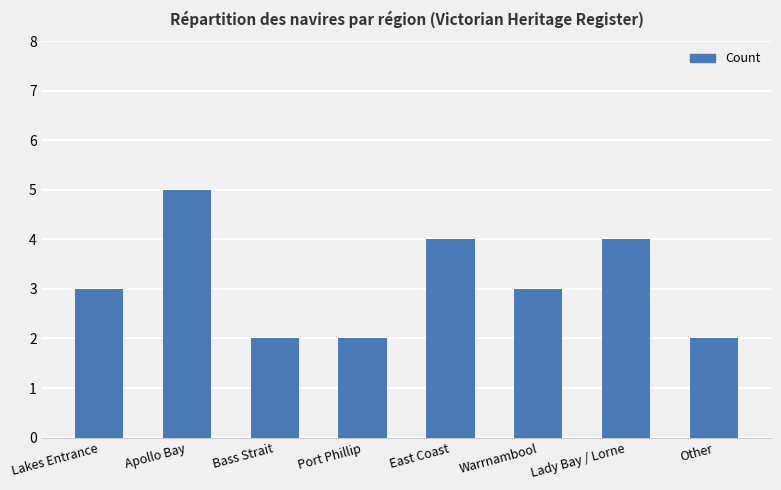

What is the approximate value at Warrnambool?

3